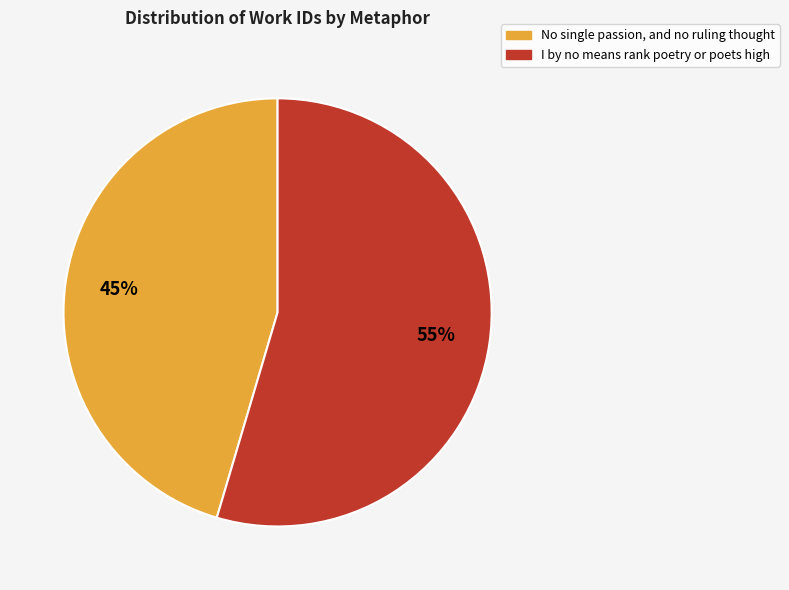

Which has a higher value, I by no means rank poetry or poets high or No single passion, and no ruling thought?

I by no means rank poetry or poets high